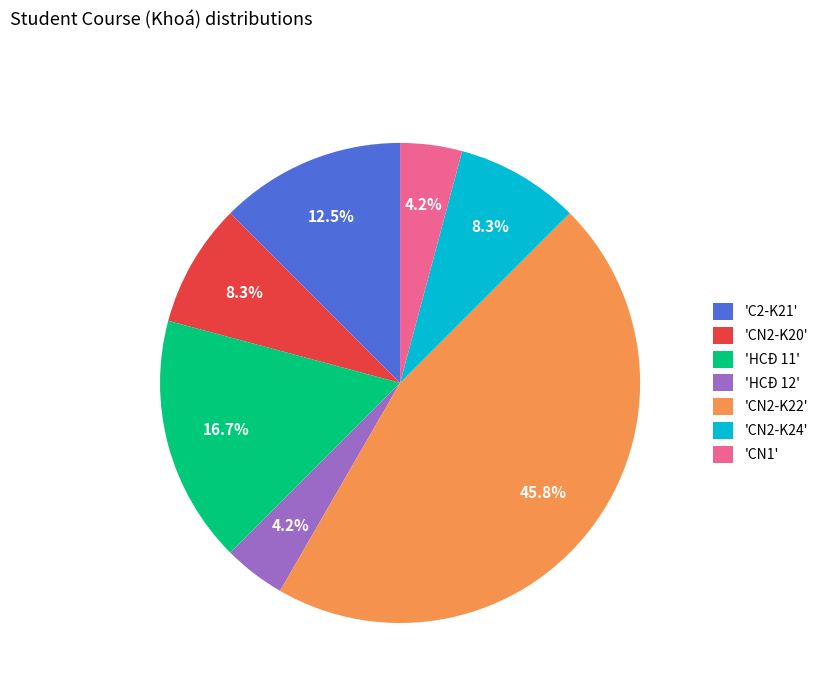

Combined, what portion of the pie is 'HCĐ 11' and 'CN2-K20'?

25.0%